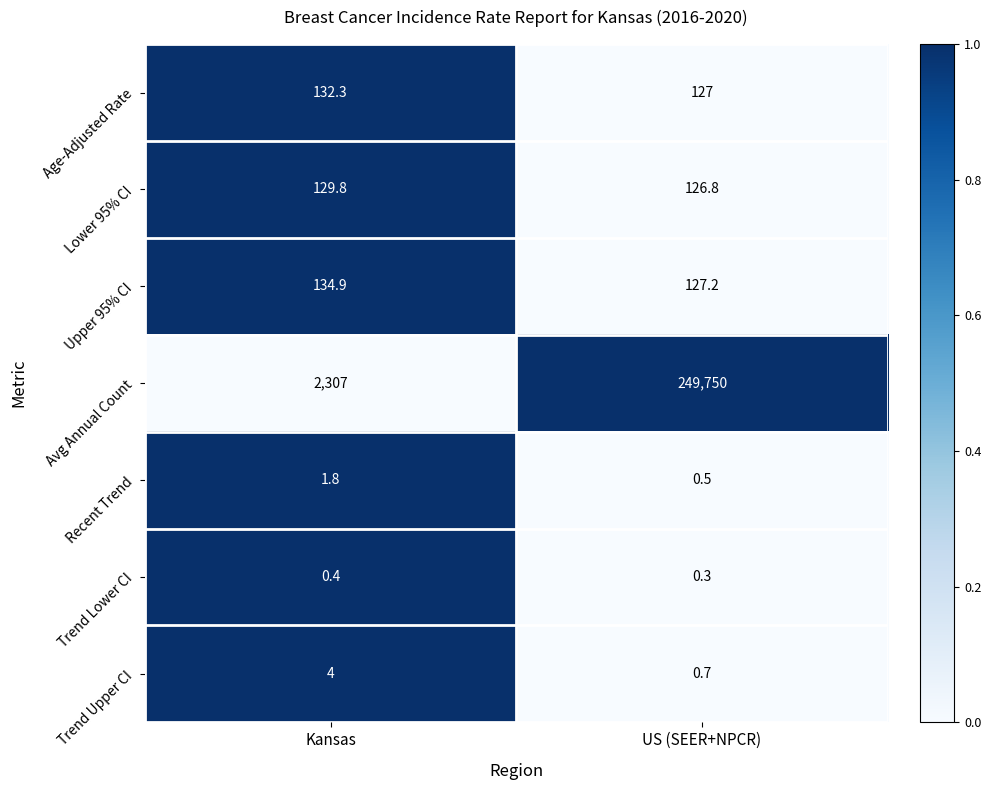

Rank the series by their maximum value, from highest to lowest.

Avg Annual Count, Upper 95% CI, Age-Adjusted Rate, Lower 95% CI, Trend Upper CI, Recent Trend, Trend Lower CI